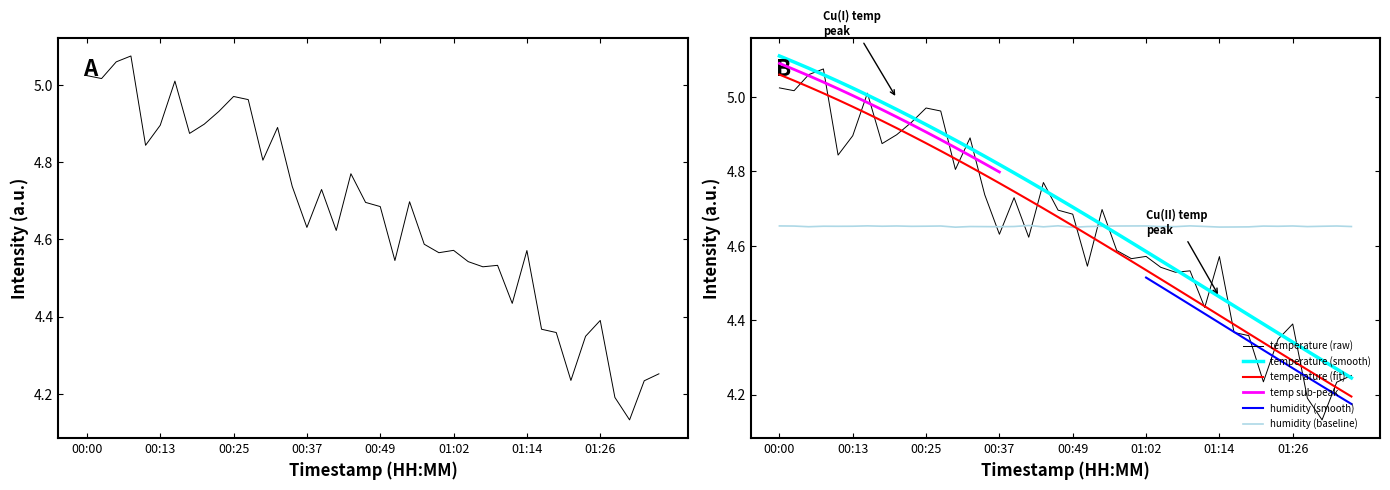

What position from the left is 00:05?

3